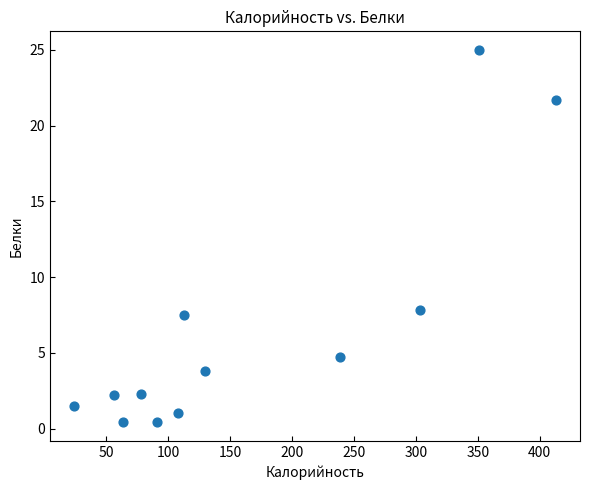

What is the range of X values (max minus min)?

389.0